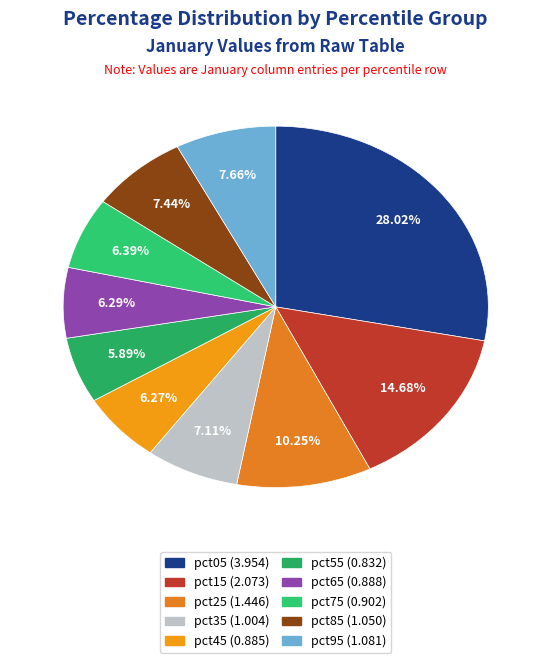

What percentage is NOT represented by pct25?

89.8%